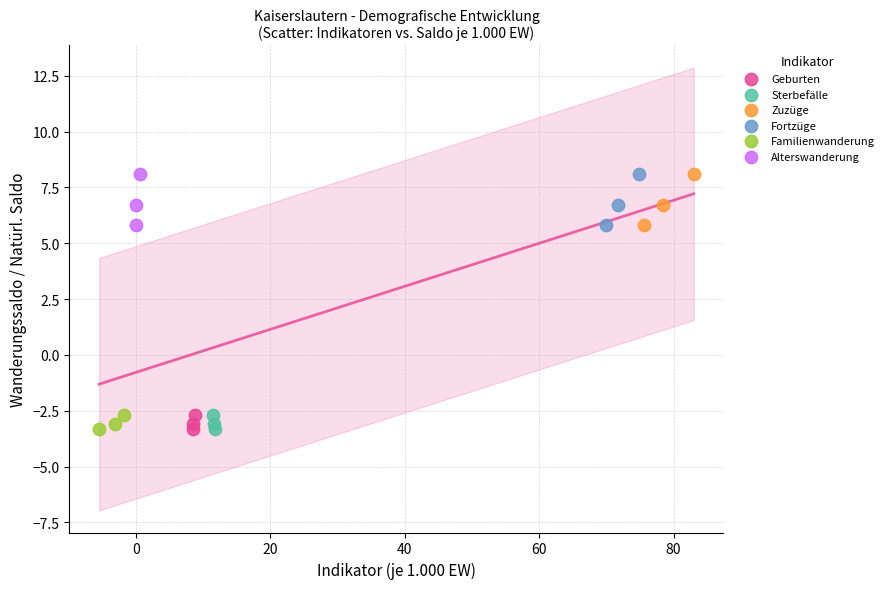

What are all the series names shown in the legend?

Geburten, Sterbefälle, Zuzüge, Fortzüge, Familienwanderung, Alterswanderung